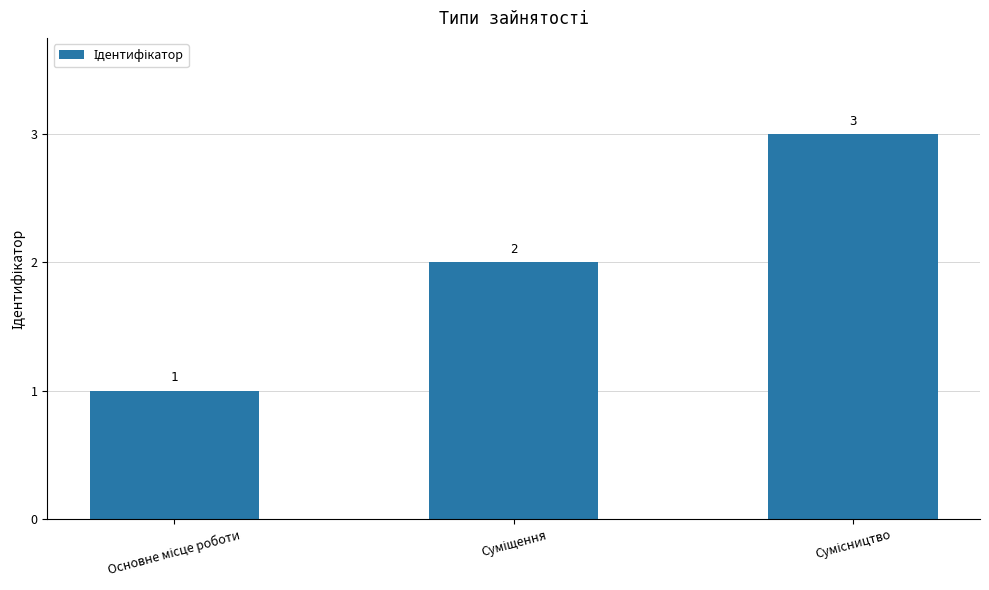

What is the value of the 3rd bar from the left?

3